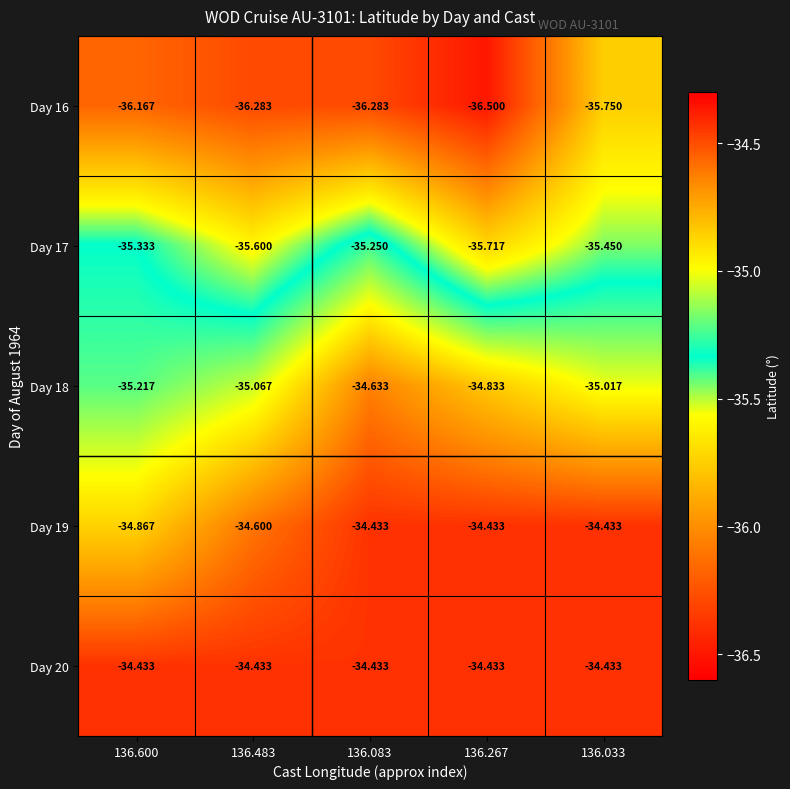

Is the value of Day 17 at 136.483 greater than the value of Day 18 at 136.600?

No